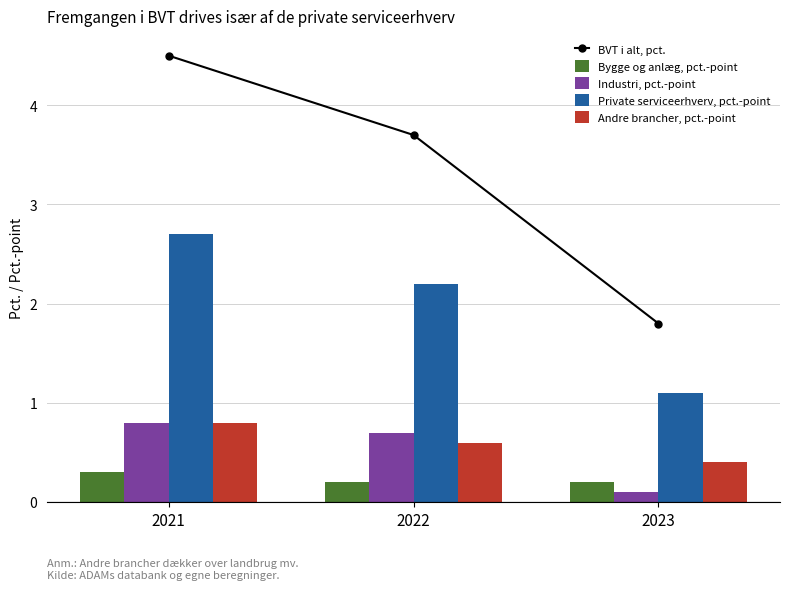

How many distinct data groups are displayed?

5